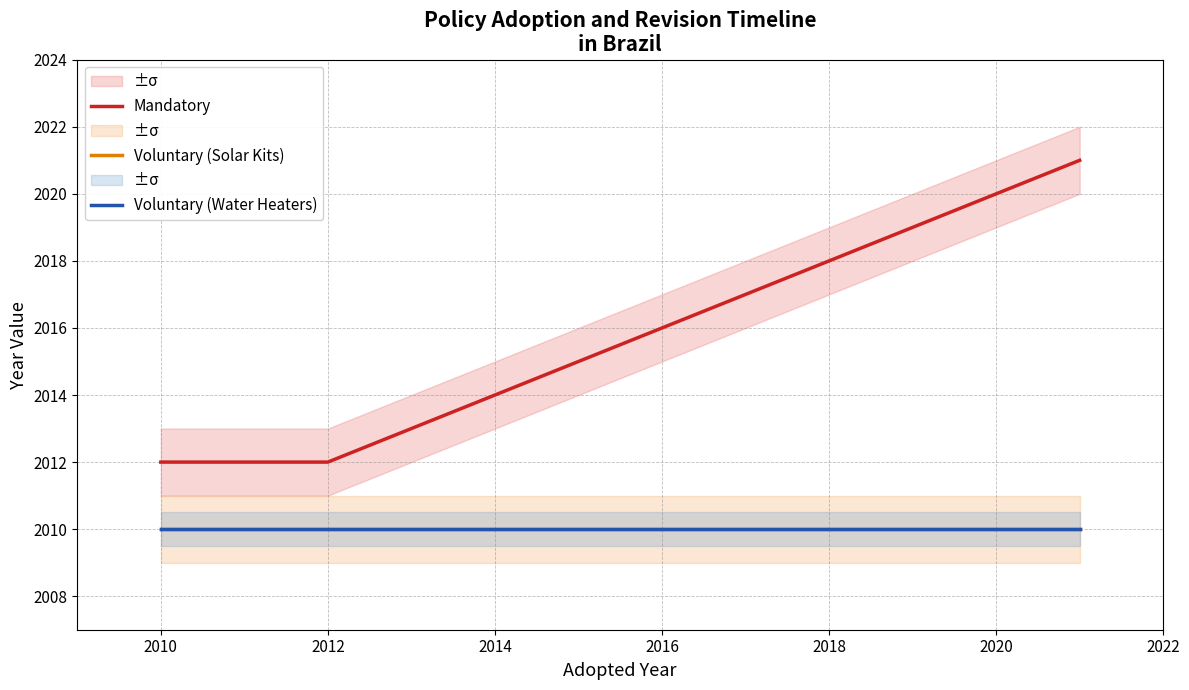

Rank the series by their maximum value, from highest to lowest.

Mandatory, Voluntary (Solar Kits), Voluntary (Water Heaters)